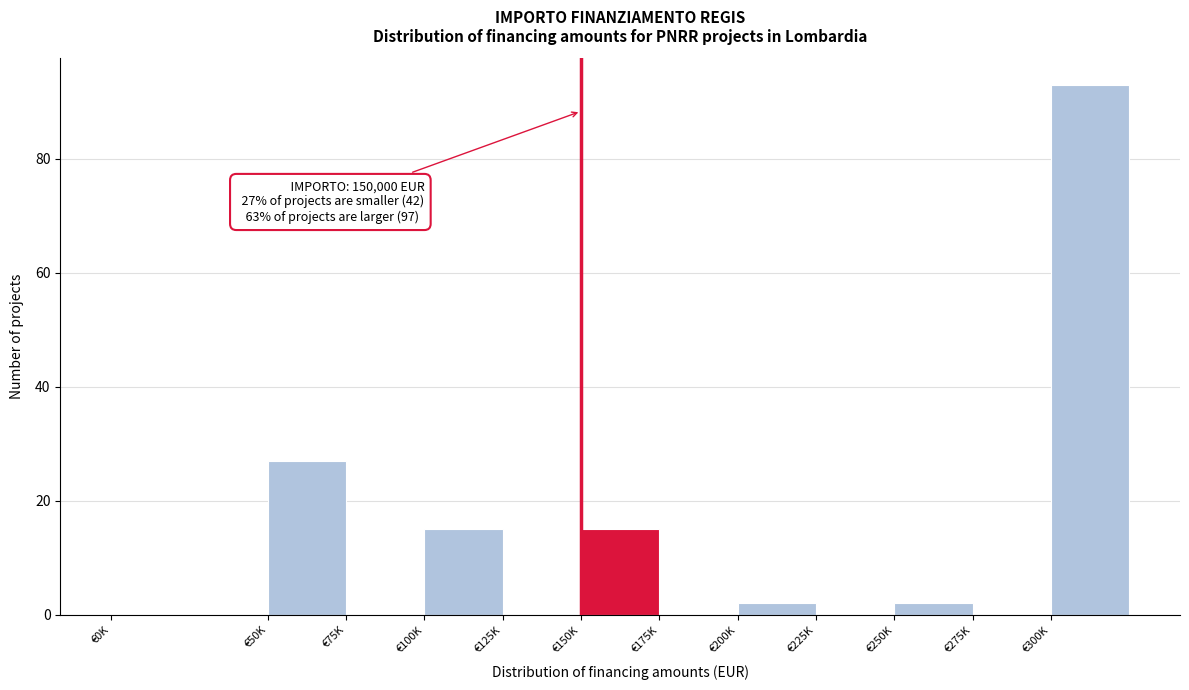

Reading left to right, transcribe all the data shown in this chart.

€0K=0	€50K=27	€75K=0	€100K=15	€125K=0	€150K=15	€175K=0	€200K=2	€225K=0	€250K=2	€275K=0	€300K=93